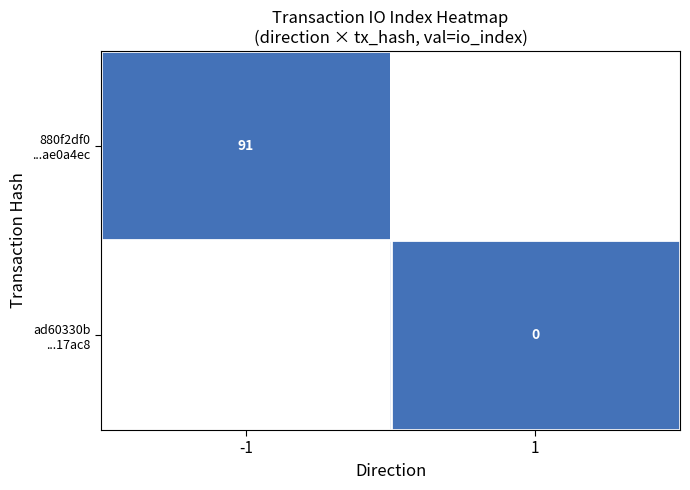

At which category is the sum across all series the highest?

-1